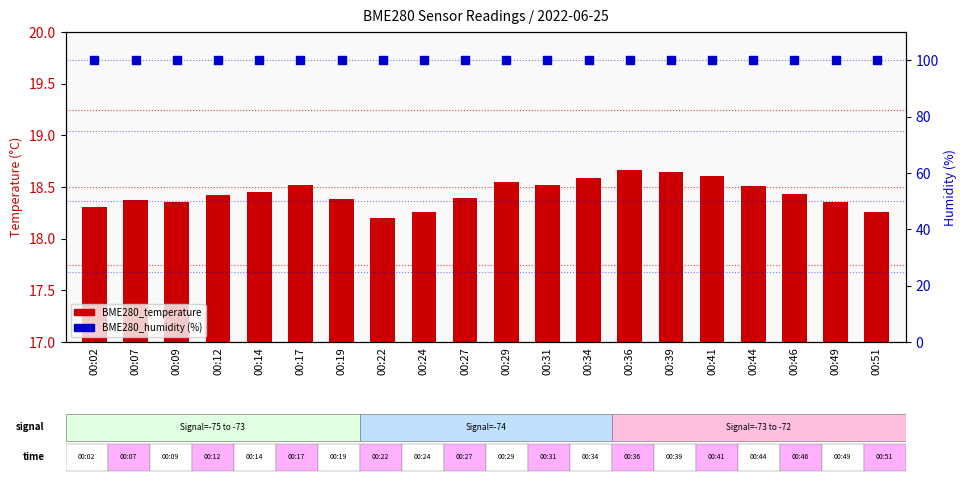

What is the total value across all series at 00:24?

118.3